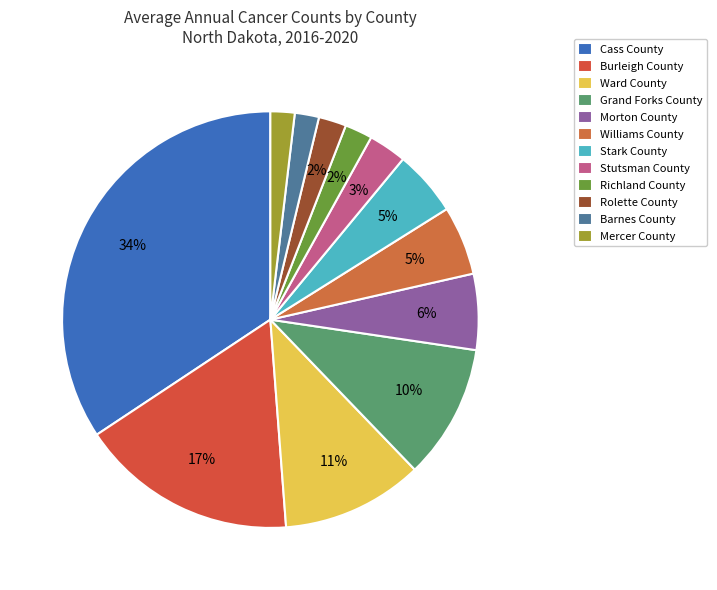

Count the number of slices in the pie.

12